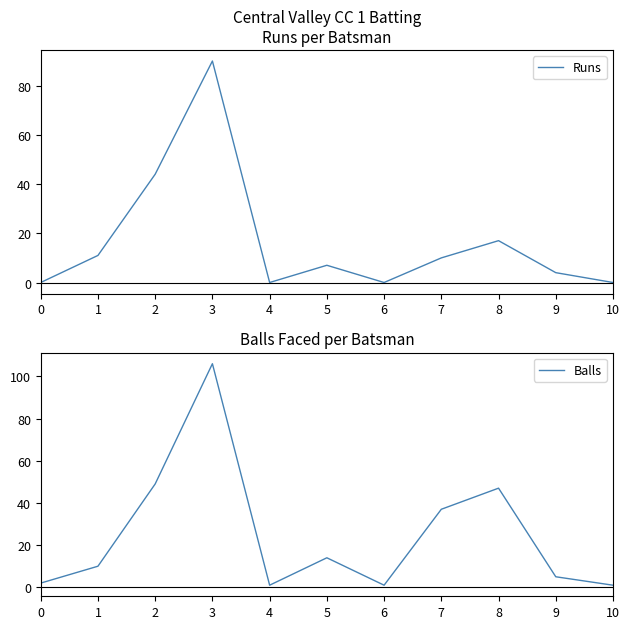

What is the spread (max minus min) of values at 0?

2